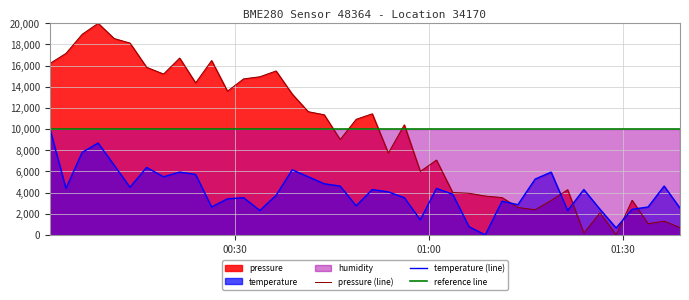

How many interior local valleys does the temperature series have?

11